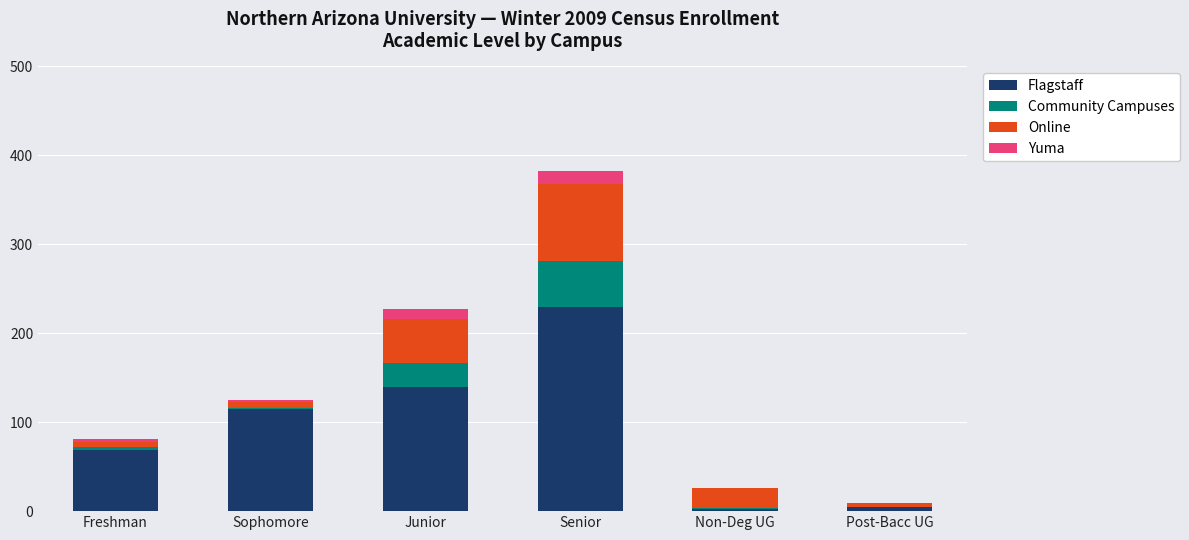

True or false: Flagstaff has a value of 115 at Sophomore.

True